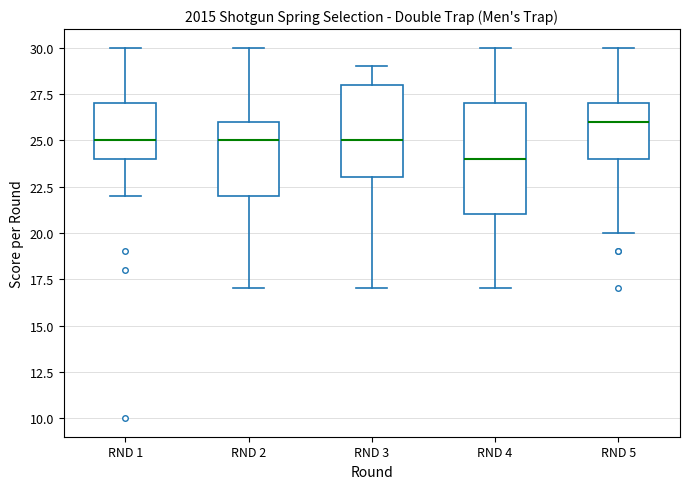

Reading left to right, read every box against the y-axis: the position of its median line, the range the box covers, and the ends of its whiskers. The values are not printed on the chart, so give them approximately, as read against the axis.

RND 1: median 25, box 24 to 27, whiskers 22 to 30
RND 2: median 25, box 22 to 26, whiskers 17 to 30
RND 3: median 25, box 23 to 28, whiskers 17 to 29
RND 4: median 24, box 21 to 27, whiskers 17 to 30
RND 5: median 26, box 24 to 27, whiskers 20 to 30